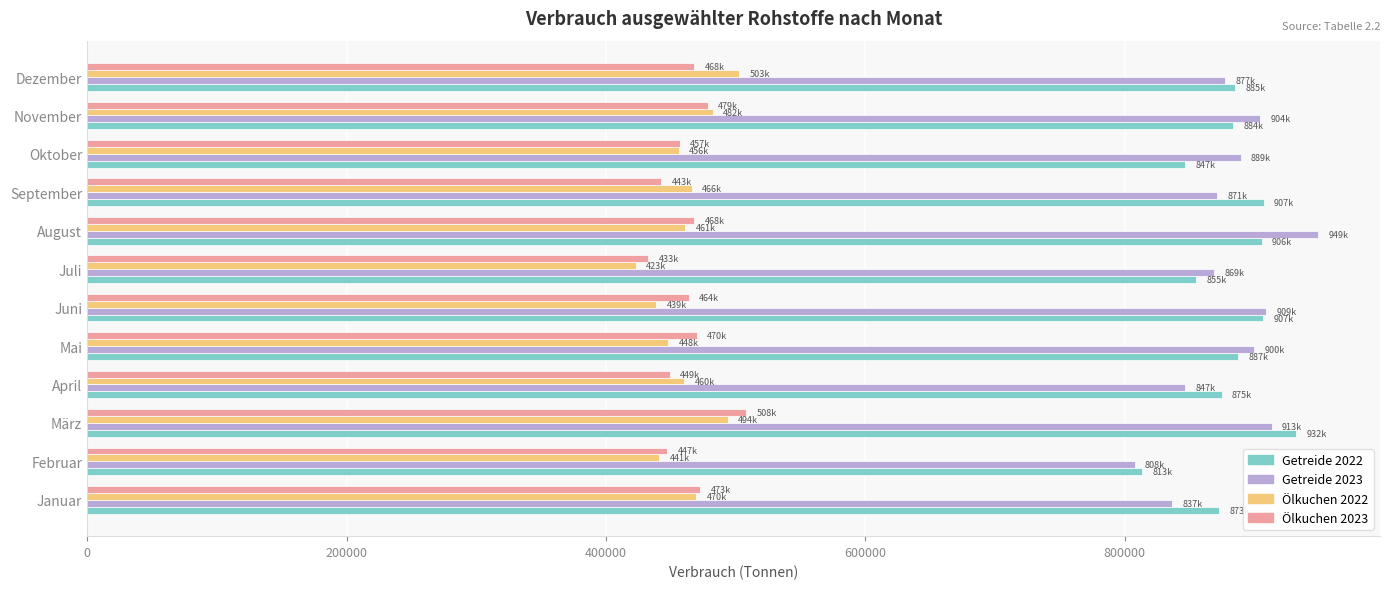

What is the total value across all series at März?

2848002.3